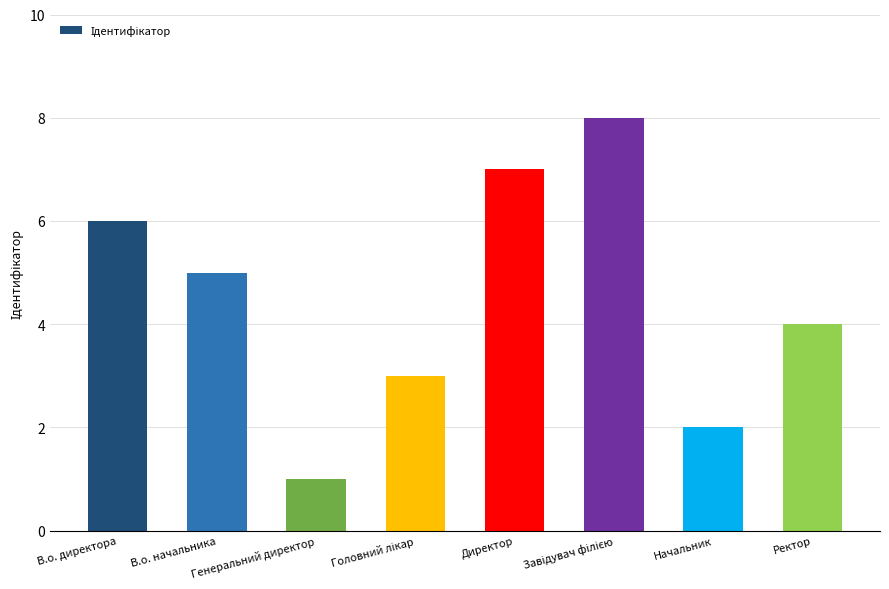

At which category does the chart reach its minimum across all series?

Генеральний директор